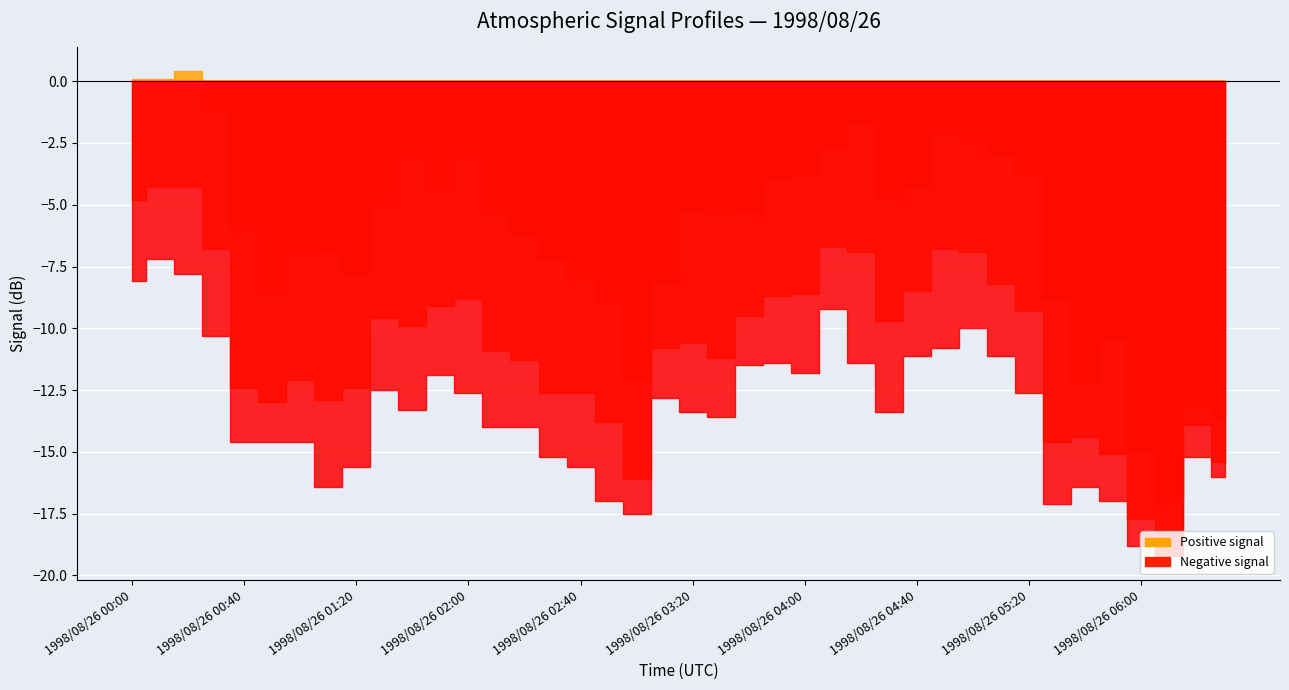

True or false: 3.665 and 1.865 cross at least once.

False